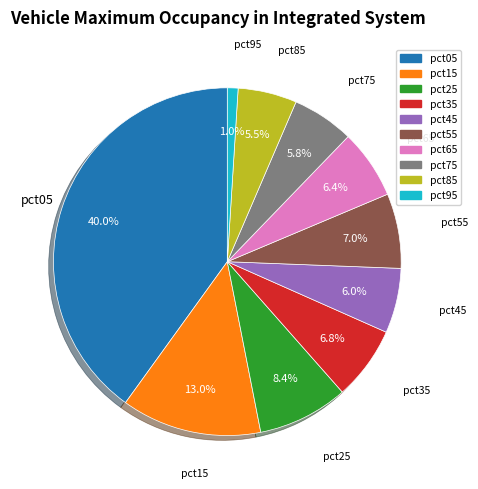

Is the sum of pct85 and pct05 greater than half?

No